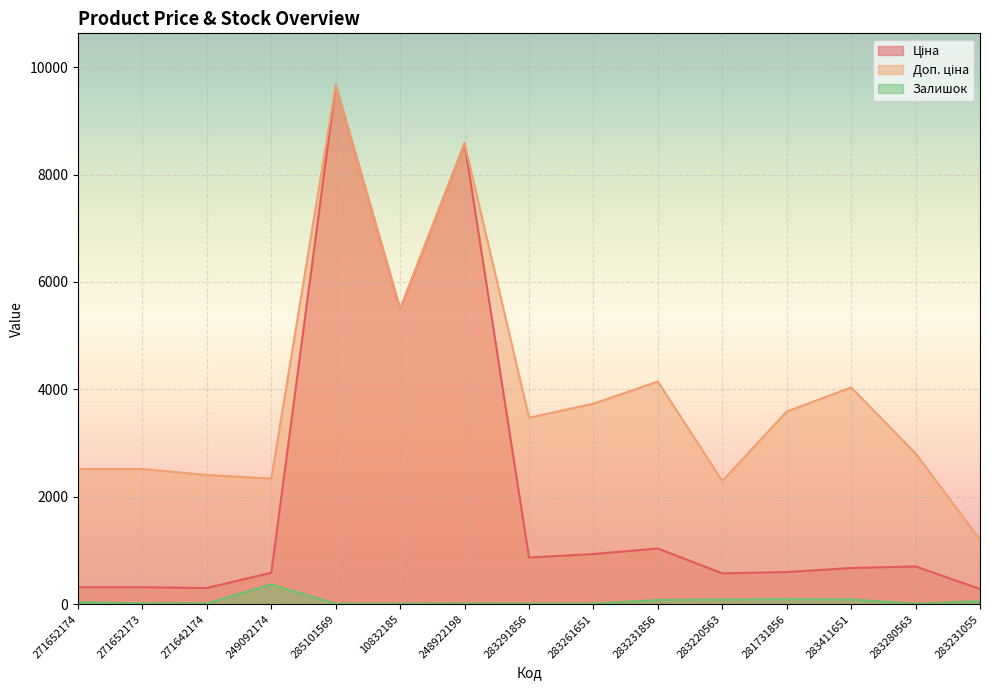

Between 281731856 and 283291856, which is larger?

283291856